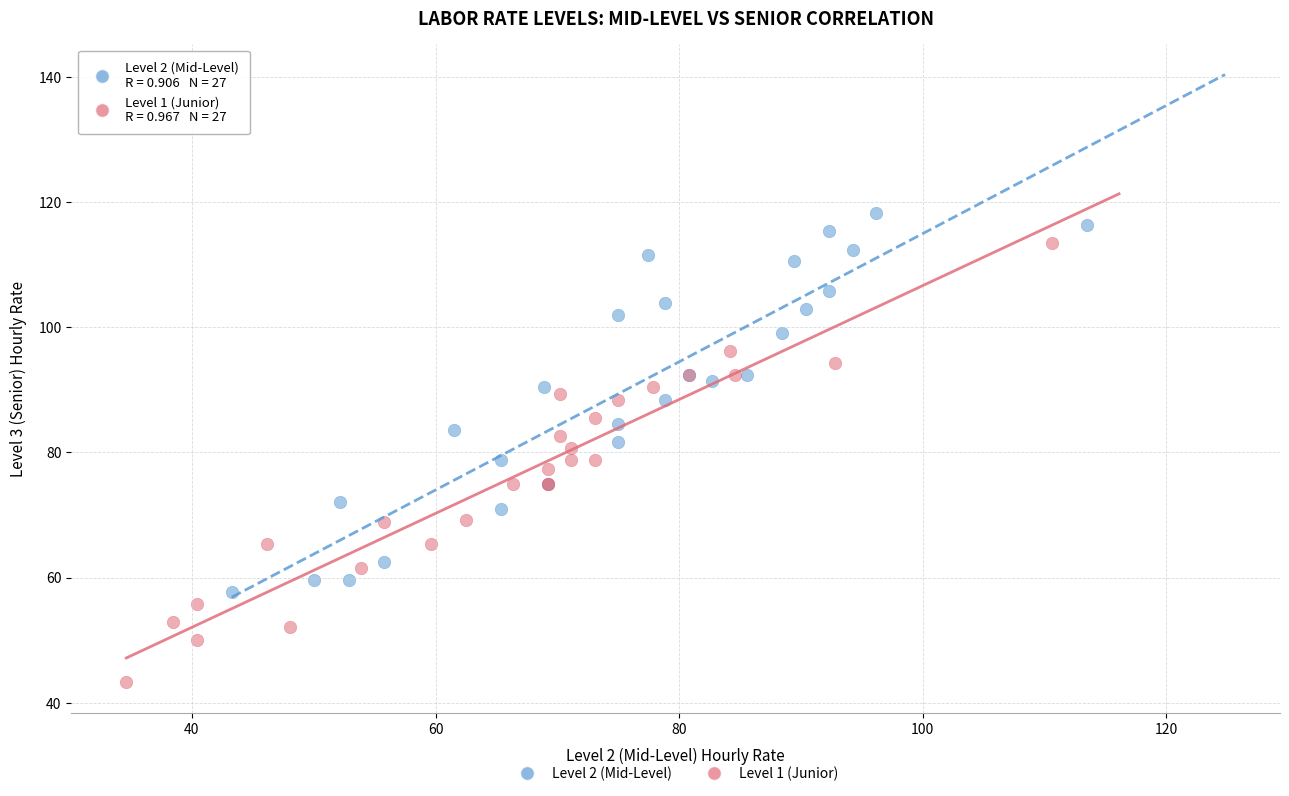

Which series contains the highest Y value?

Level 2 (Mid-Level)